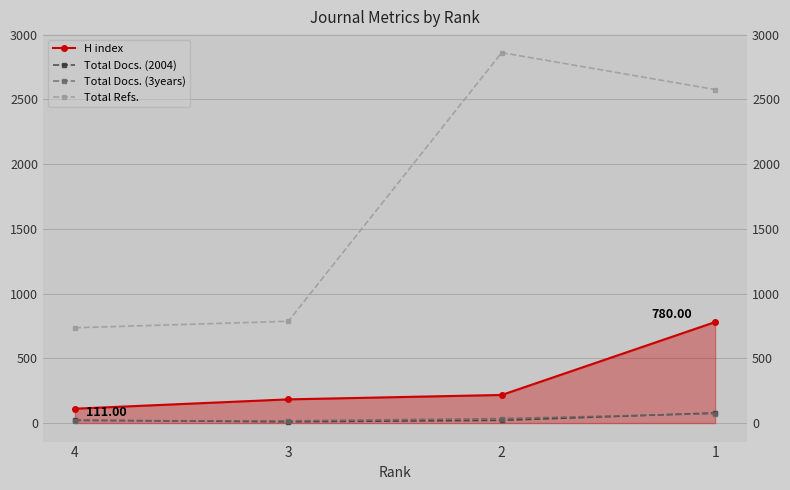

What is the average value of the Total Docs. (2004) series?

33